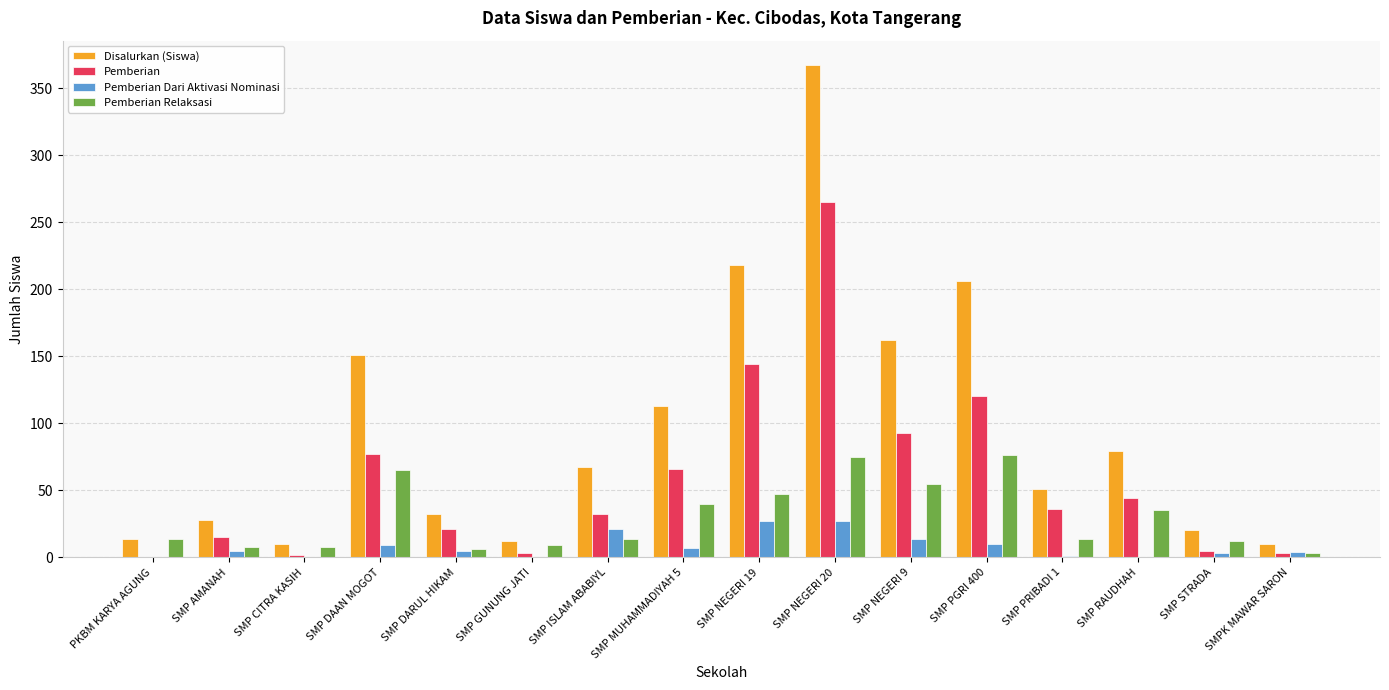

What is the difference between the Pemberian values at SMP DARUL HIKAM and SMP AMANAH?

6